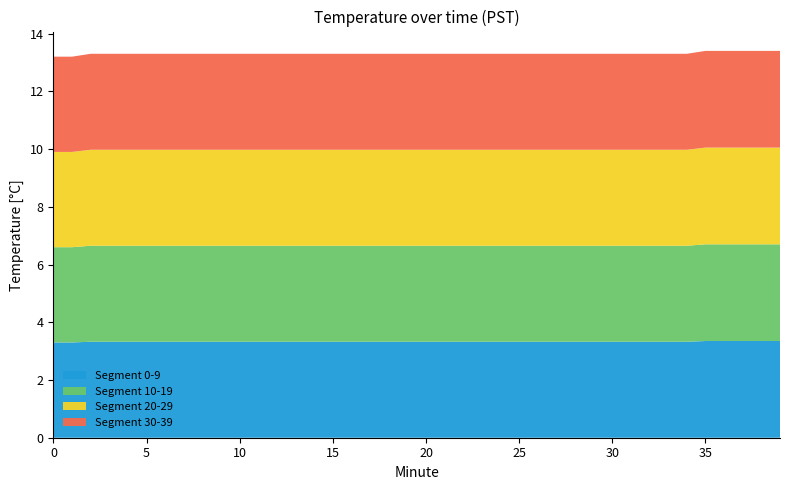

Reading left to right, list all the values displayed in this chart.

00:00-00:14: 13.2	13.2	13.3	13.3	13.3	13.3	13.3	13.3	13.3	13.3	13.3	13.3	13.3	13.3	13.3
00:15-00:29: 13.3	13.3	13.3	13.3	13.3	13.3	13.3	13.3	13.3	13.3	13.3	13.3	13.3	13.3	13.3
00:30-00:39: 13.3	13.3	13.3	13.3	13.3	13.4	13.4	13.4	13.4	13.4	13.4	13.4	13.4	13.4	13.4